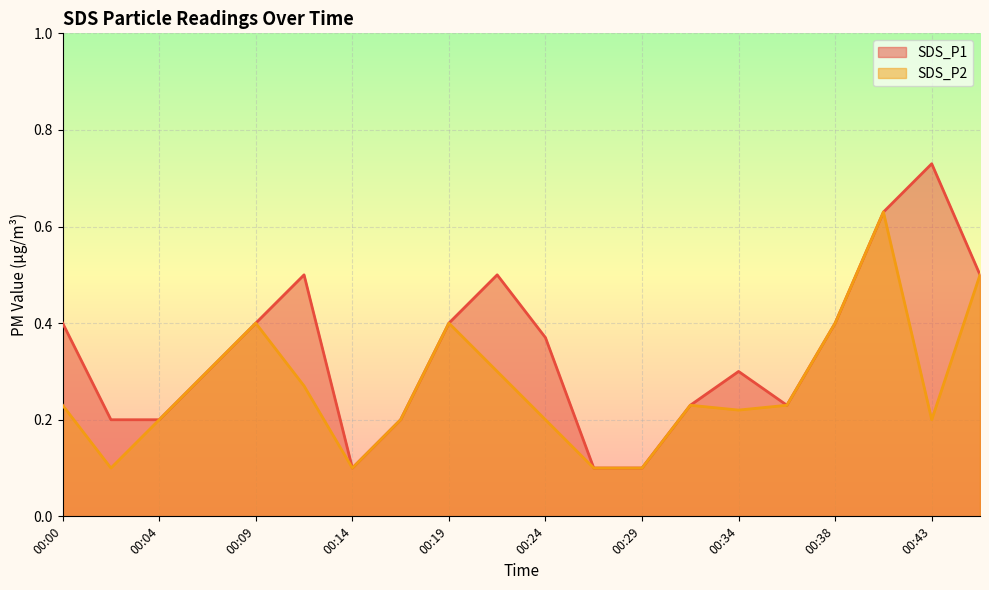

What is the minimum value shown in the chart?

0.1